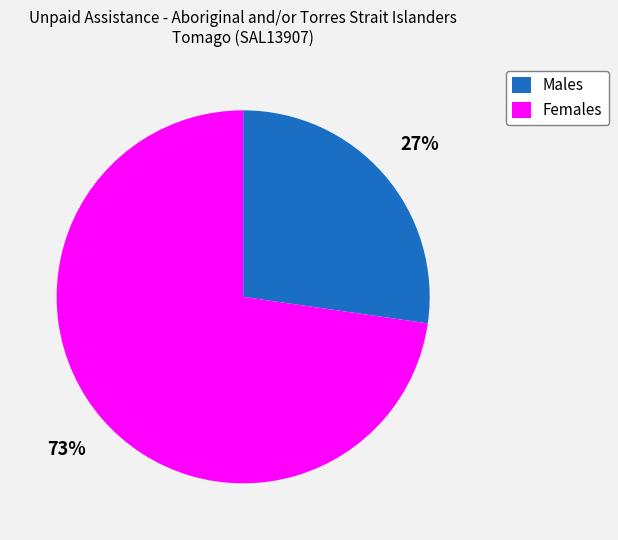

What percentage is the Females slice, to the nearest percent?

73%